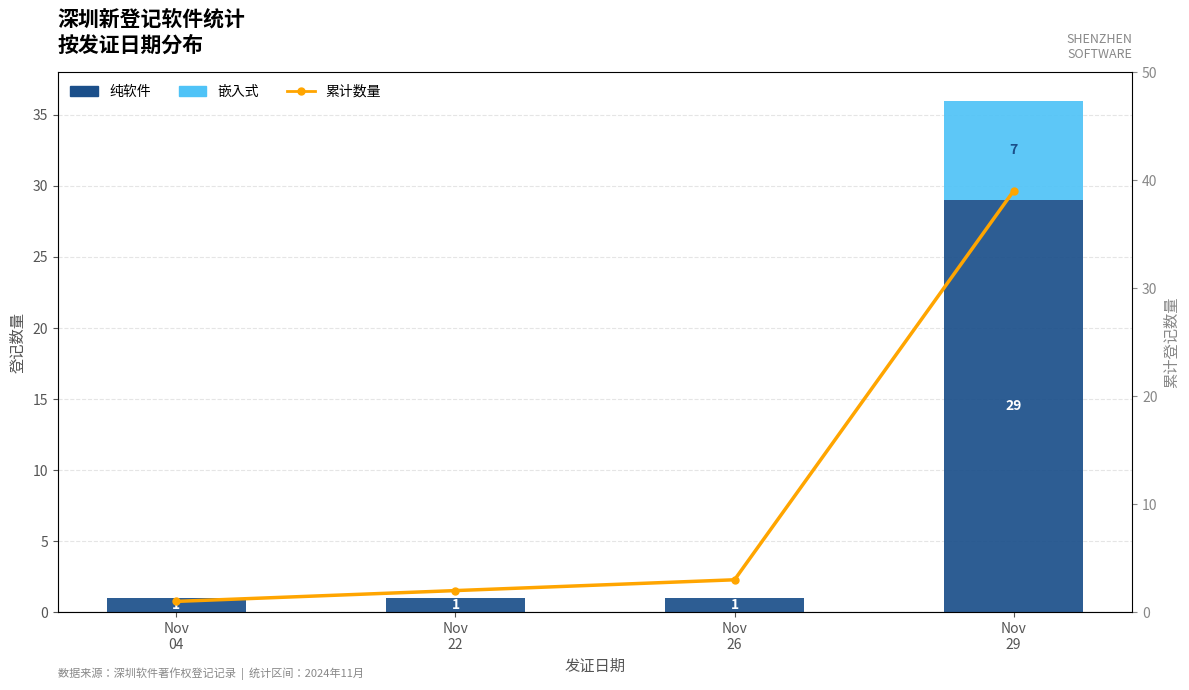

Which series has the largest range (max minus min)?

累计数量